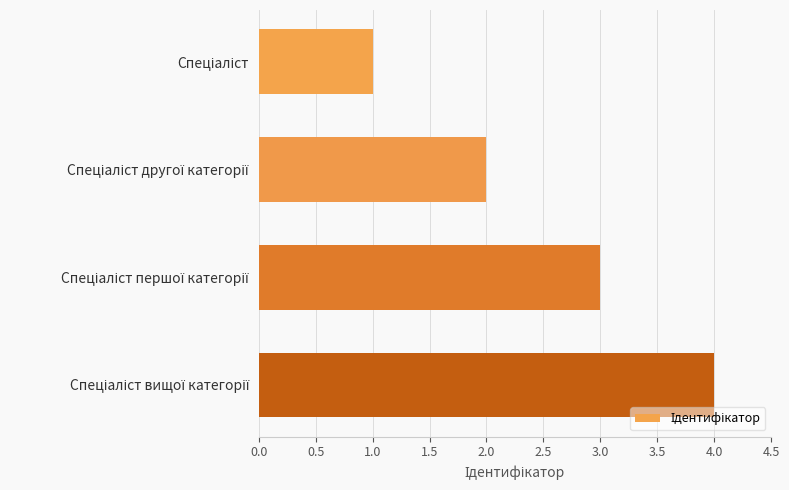

What is the sum of all values?

10